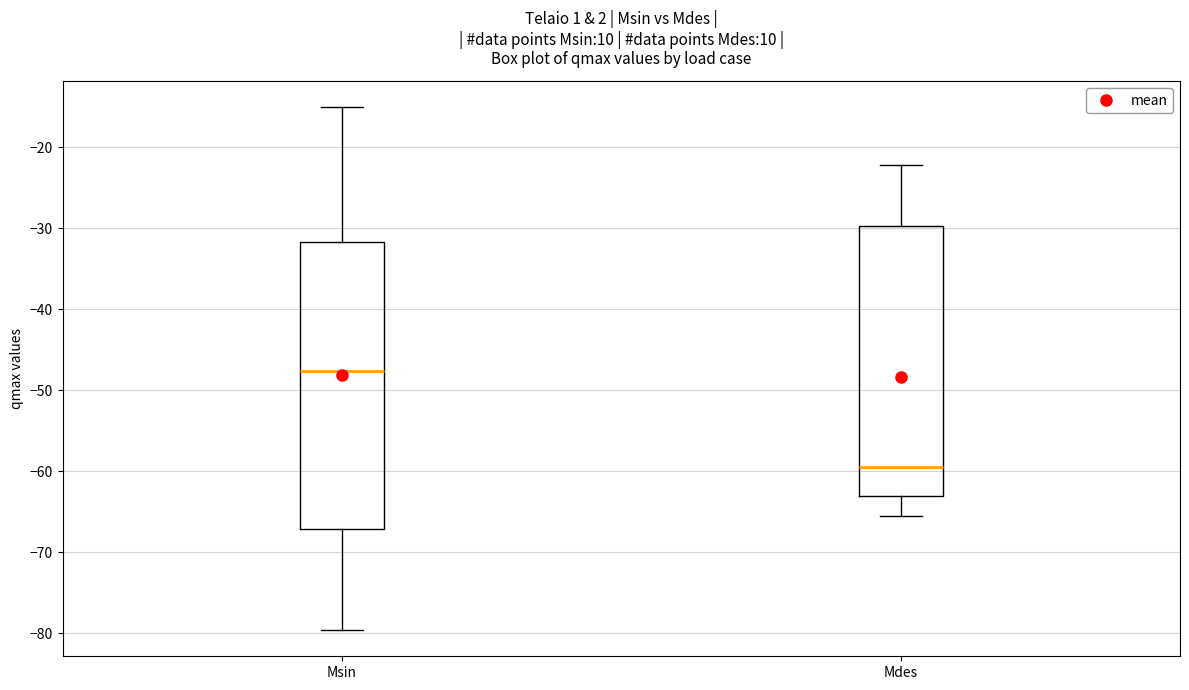

Reading left to right, transcribe this box plot: for each box, give where its median line is, the range the box spans, and where its two whiskers end, as read against the y-axis. The values are not printed on the chart, so give them approximately, as read against the axis.

Msin: median -48, box -67 to -32, whiskers -80 to -15
Mdes: median -59, box -63 to -30, whiskers -65 to -22